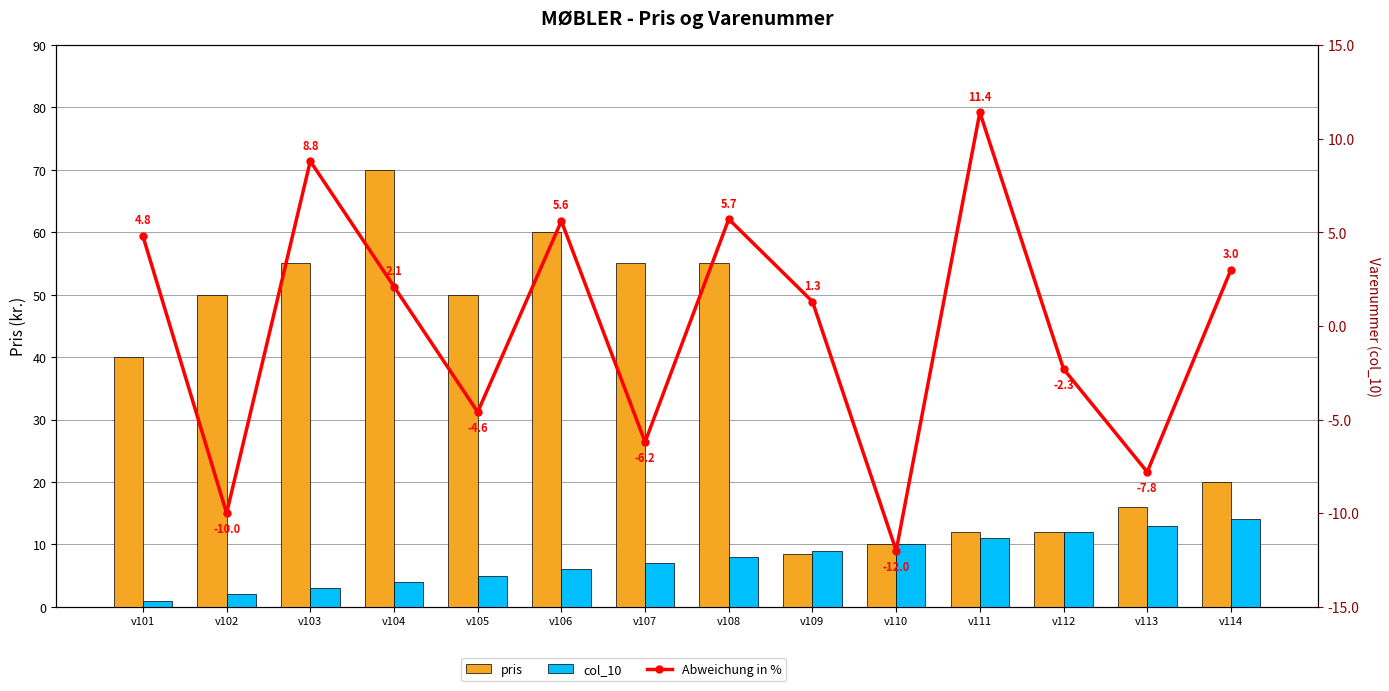

At which category does the chart reach its peak across all series?

v104